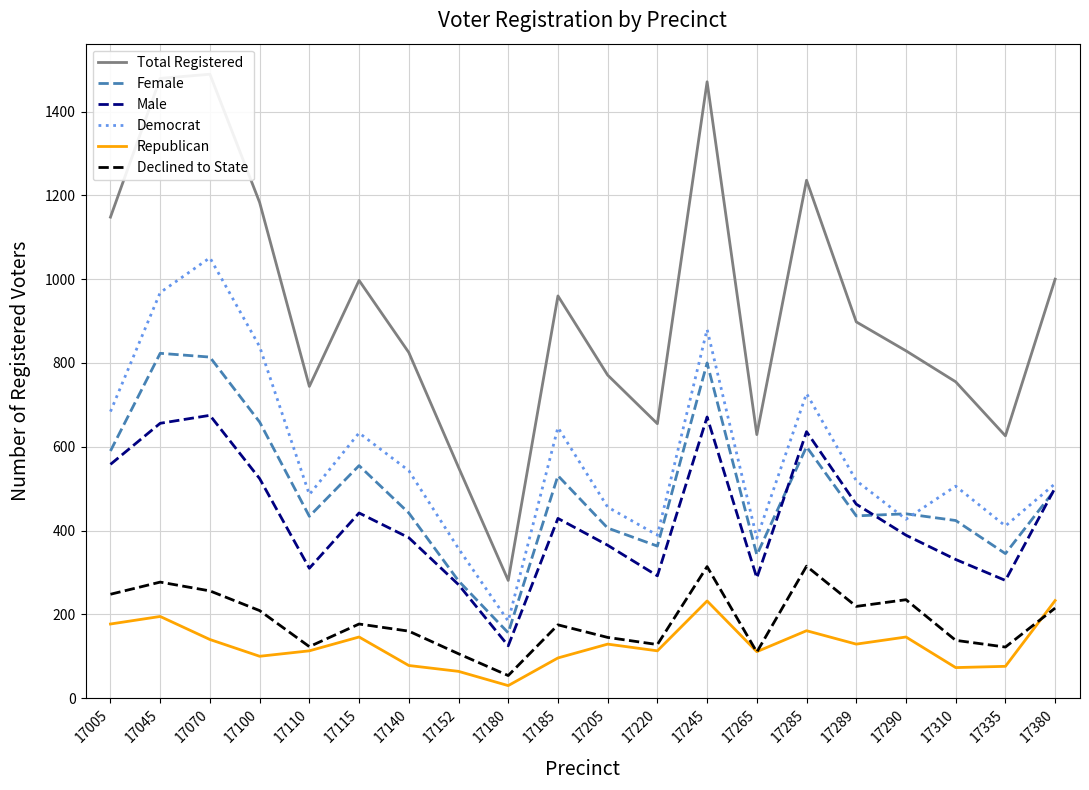

Is this an area chart (filled region under the line)?

No